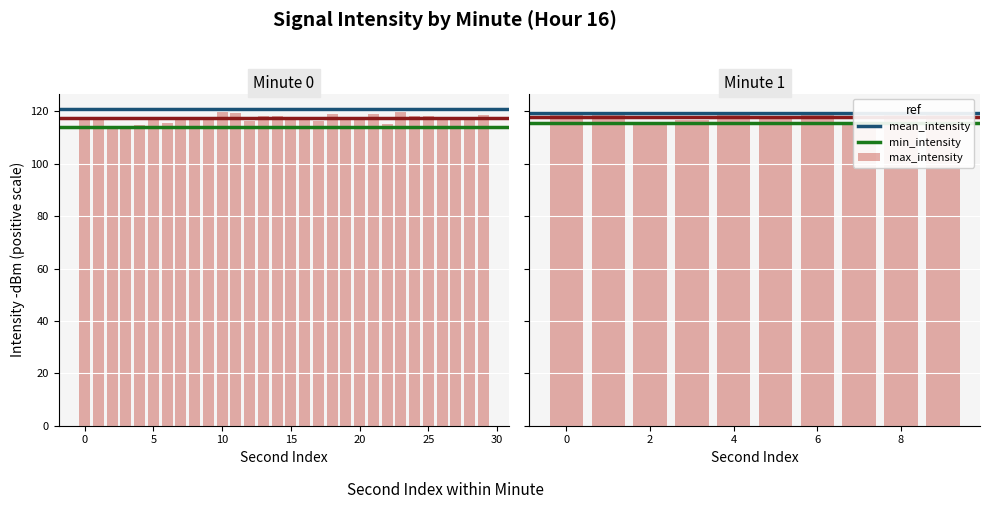

Between 19 and 27, which is larger?

19